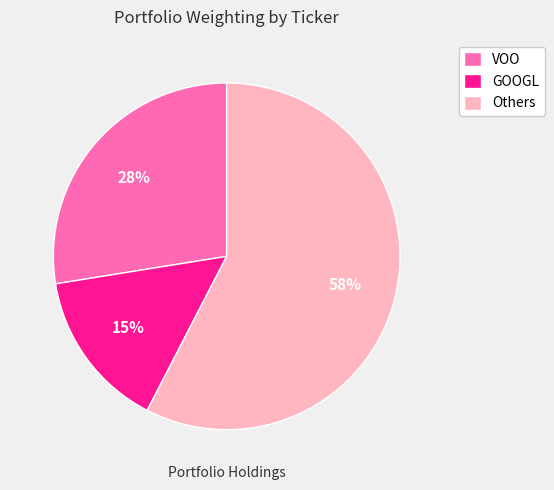

To the nearest percent, what portion does GOOGL represent?

15%